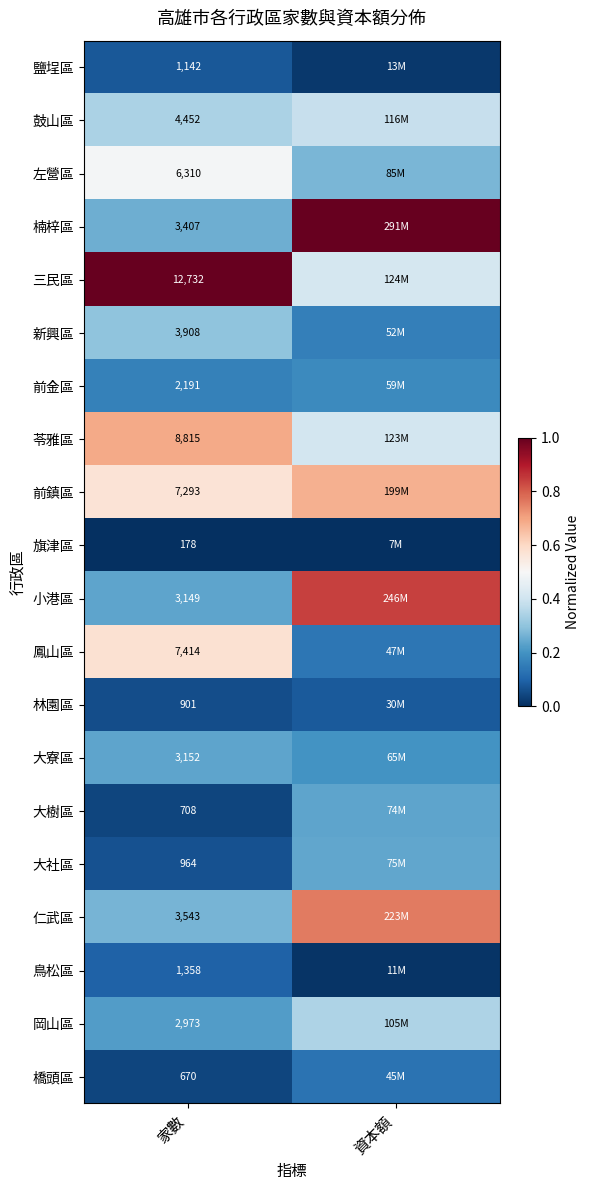

Is the value of 新興區 at 家數 greater than the value of 鳥松區 at 家數?

Yes